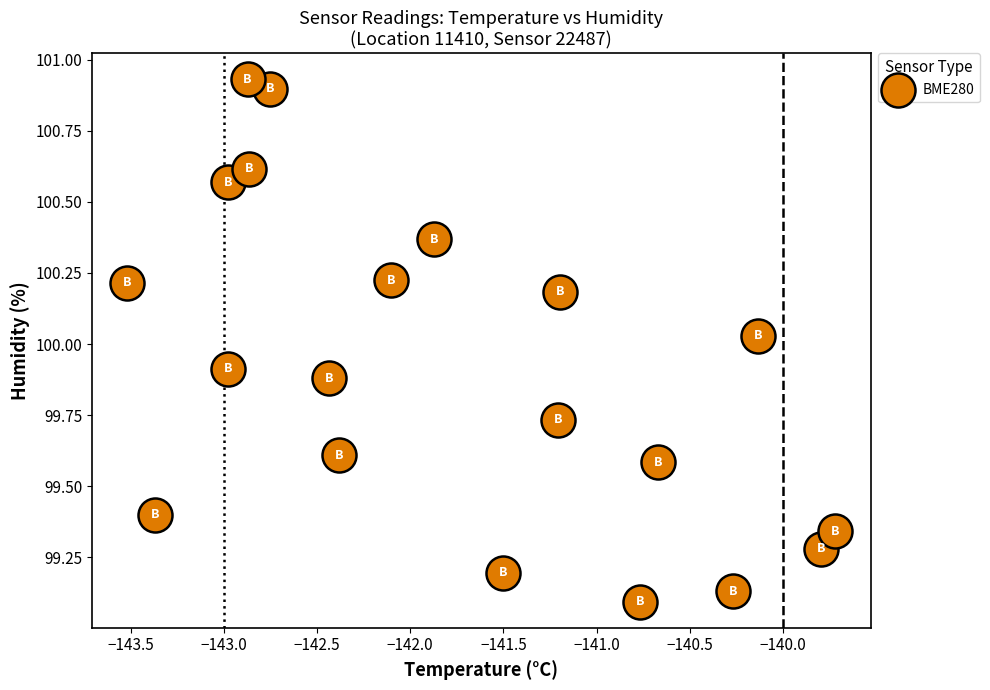

What is the range of X values (max minus min)?

3.8